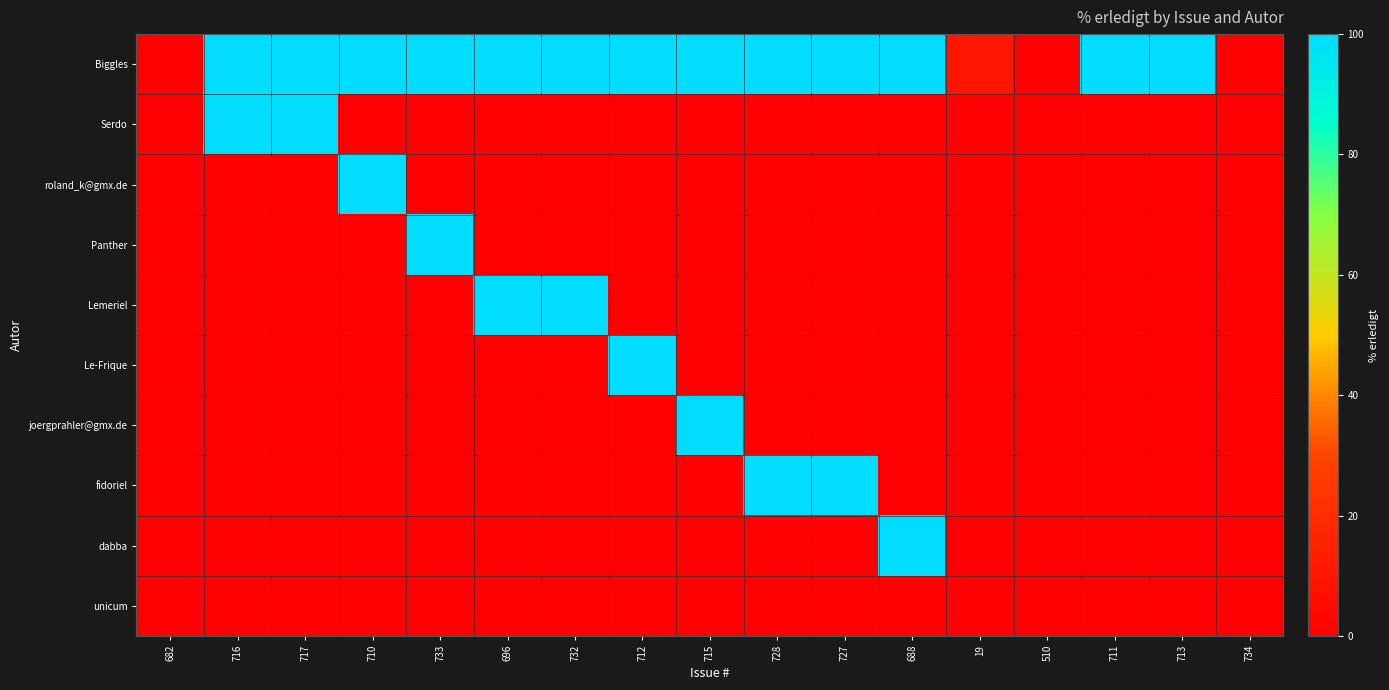

Which has a higher value, 734 or 733?

733